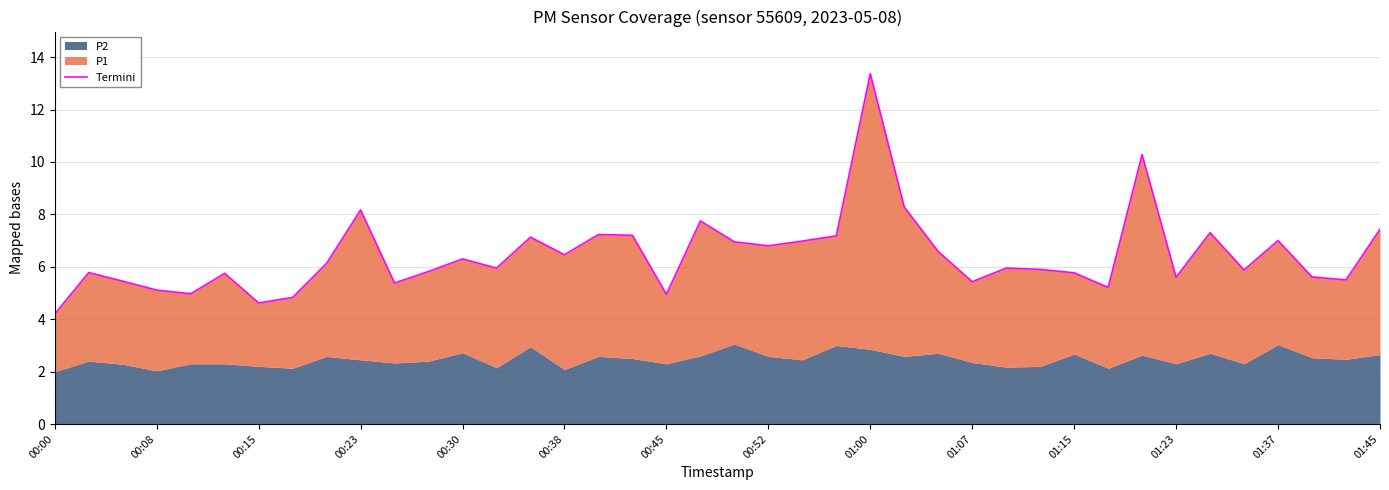

Reading left to right, extract all data points from this chart.

4.2	5.8	5.4	5.1	5.0	5.8	4.6	4.8	6.1	8.2	5.4	5.8	6.3	5.9	7.1	6.5	7.2	7.2	4.9	7.8	6.9	6.8	7.0	7.2	13.4	8.3	6.6	5.4	5.9	5.9	5.8	5.2	10.3	5.6	7.3	5.9	7.0	5.6	5.5	7.4